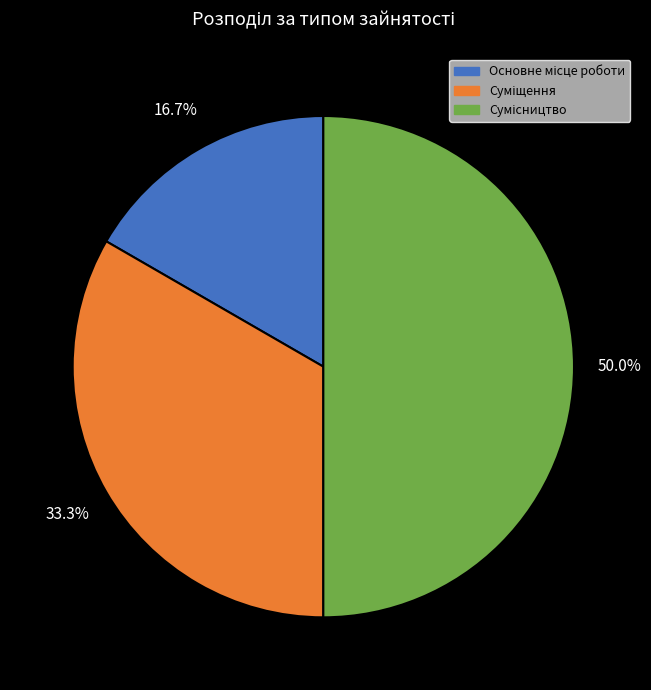

How much of the chart is everything except Основне місце роботи?

83.3%